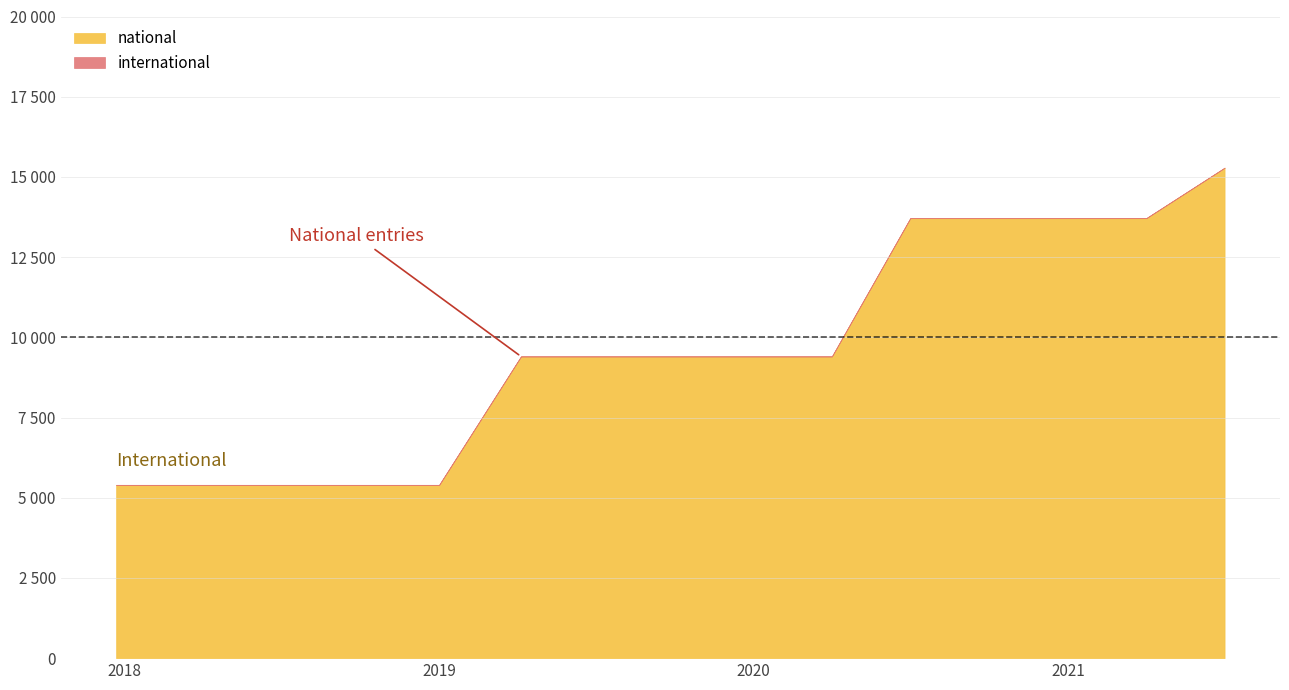

True or false: national and international intersect in this chart.

False